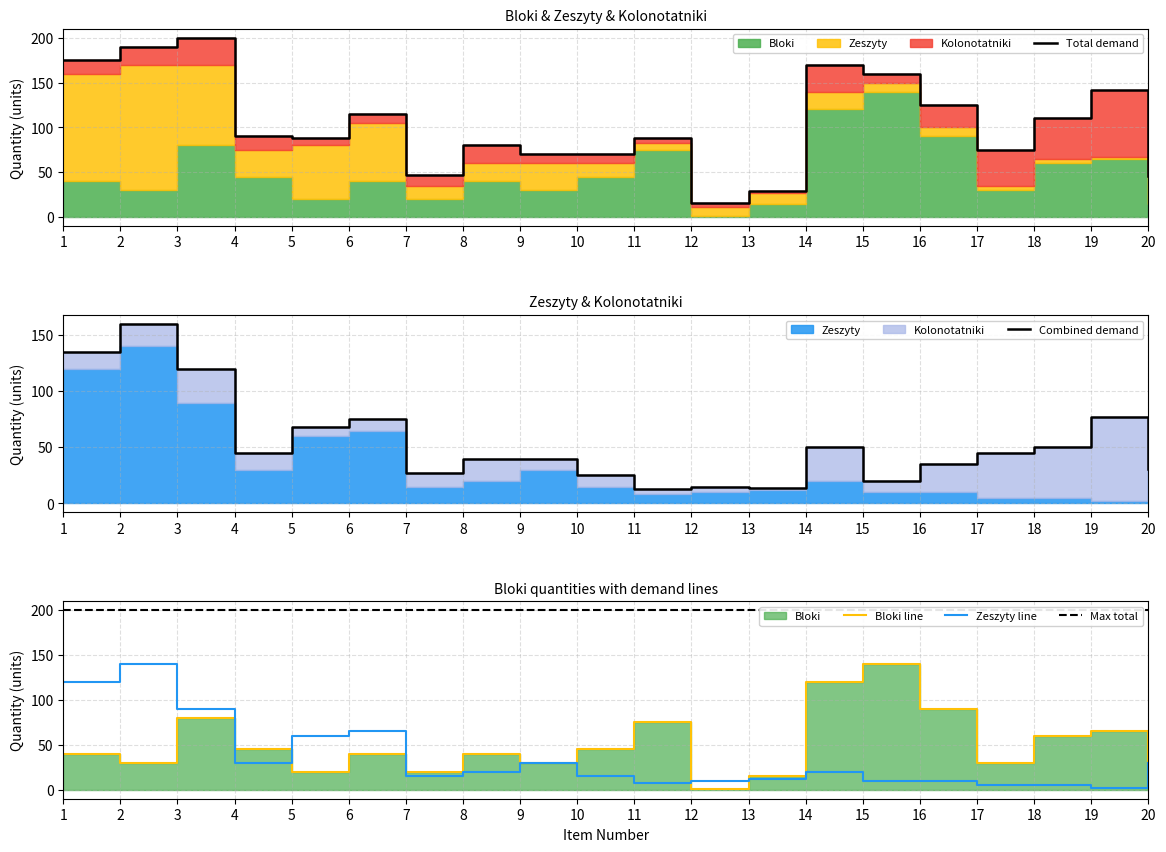

What is the value of the Zeszyty point at the 11th from the left?

8